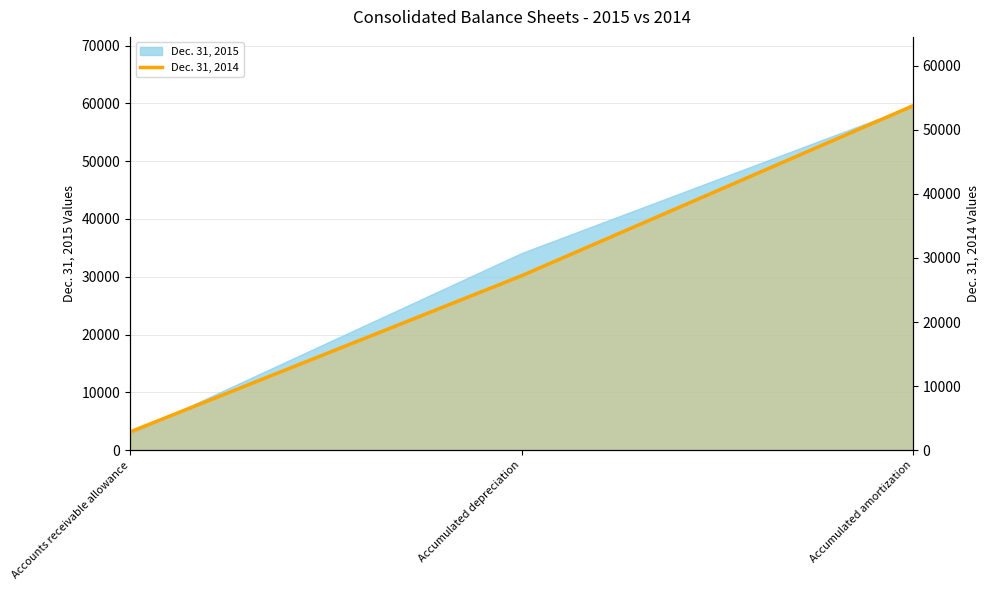

Which category has the lowest value across all series?

Accounts receivable allowance